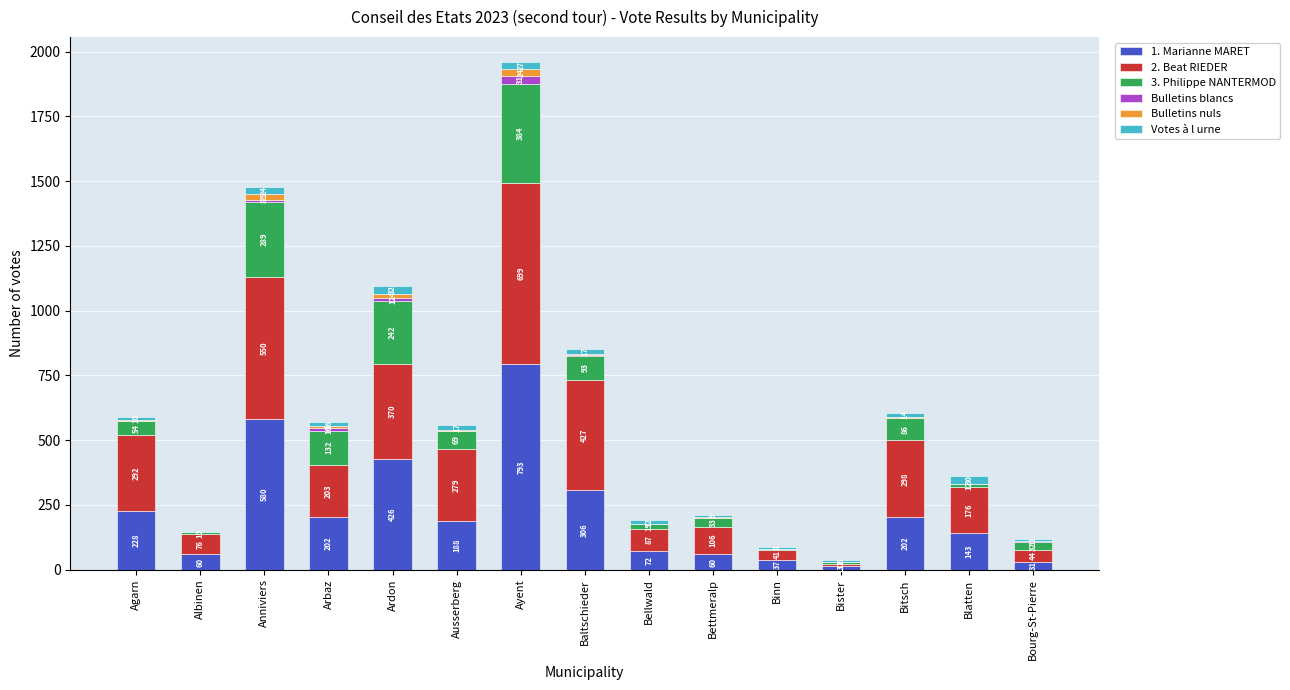

Which category has the highest value in the 1. Marianne MARET series?

Ayent